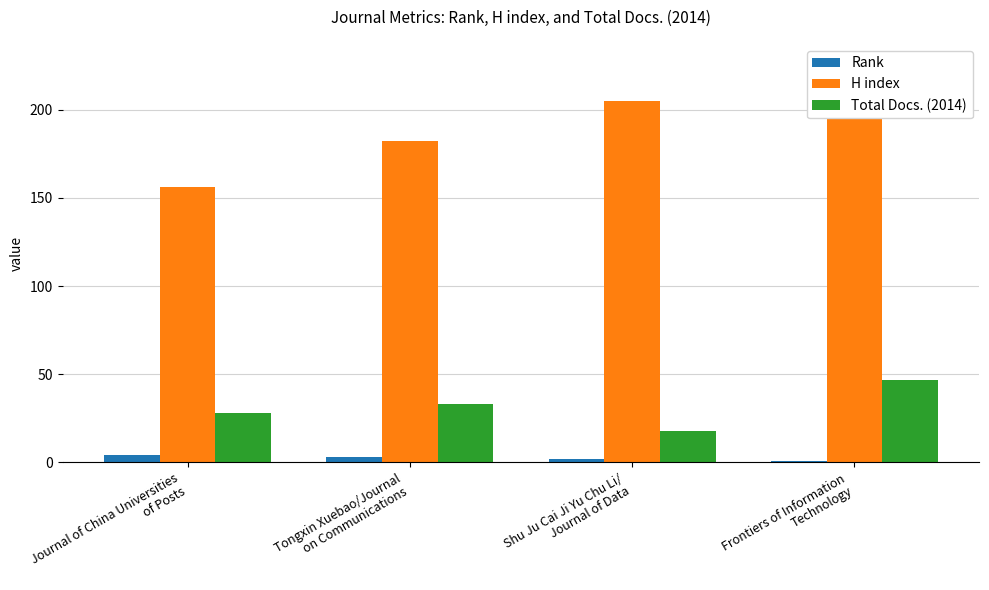

How many series are shown in this chart?

3